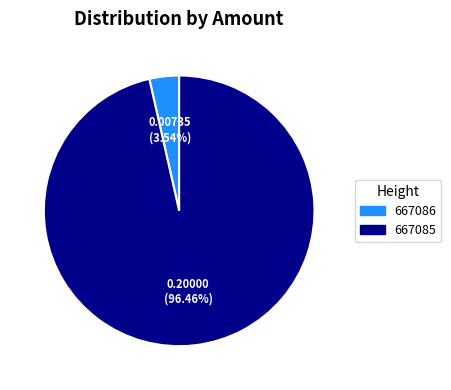

Is 667085 the majority of the pie?

Yes